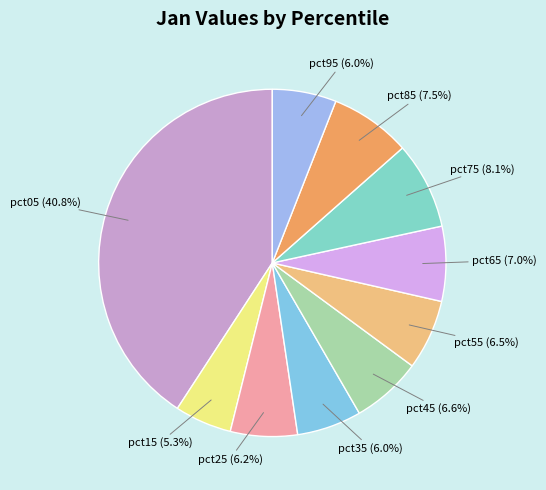

Combined, what portion of the pie is pct15 and pct25?

11.5%